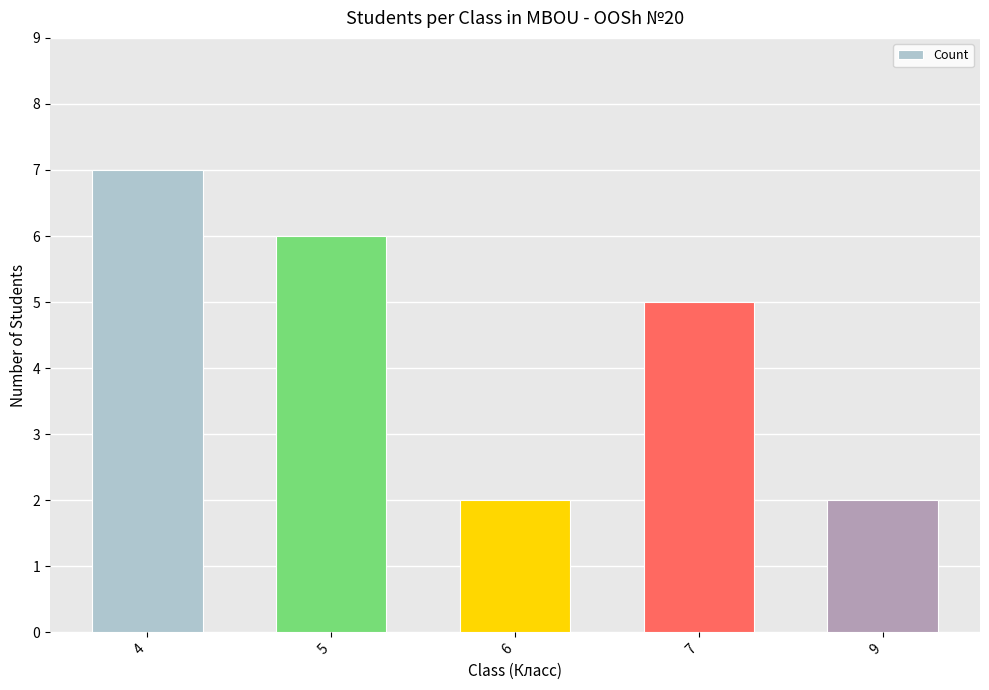

What is the smallest value displayed?

2